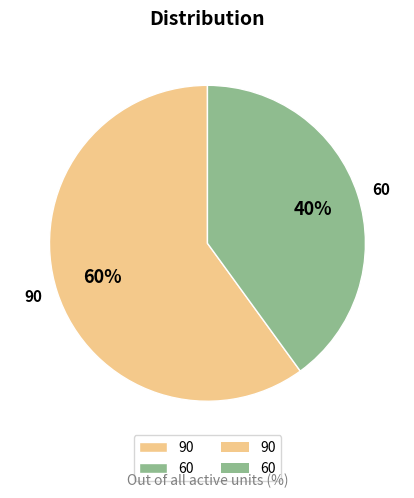

The 90 slice represents 72% of the pie. True or false?

False